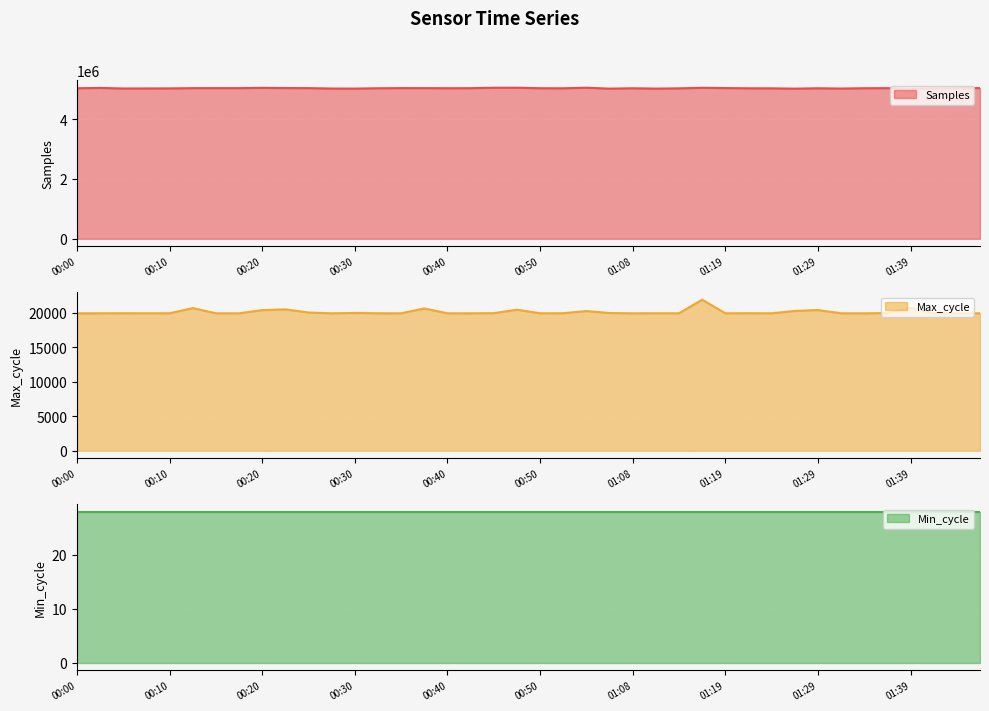

True or false: Samples and Max_cycle intersect in this chart.

False